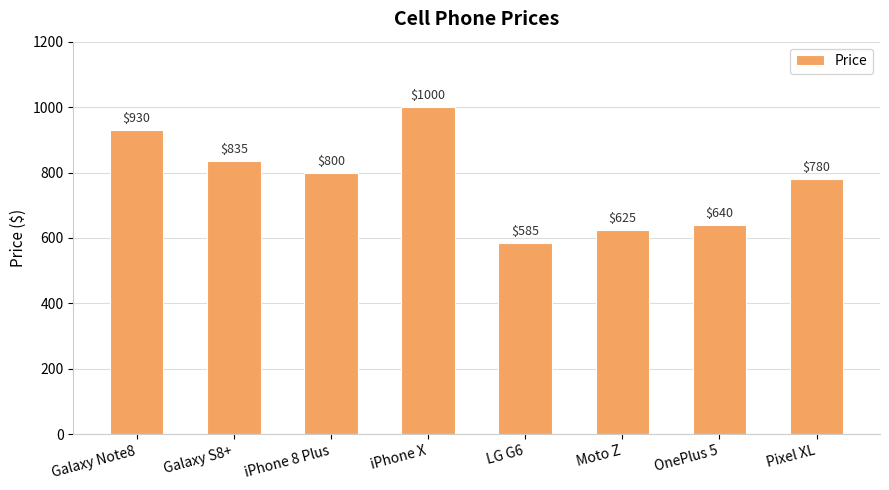

Approximately how many times larger is the value at iPhone X compared to Pixel XL?

1.3